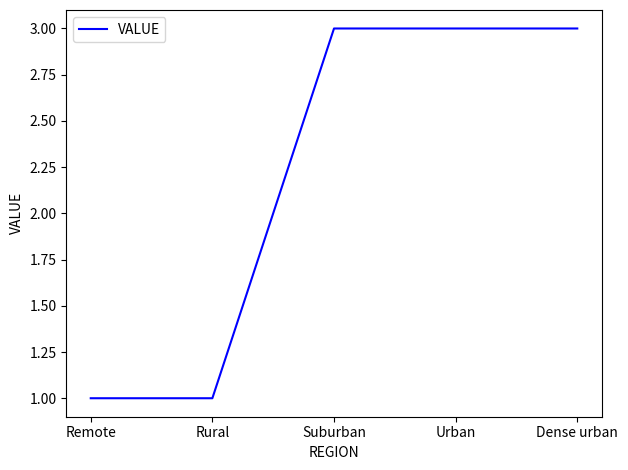

Approximately how many times larger is the value at Suburban compared to Rural?

3.0